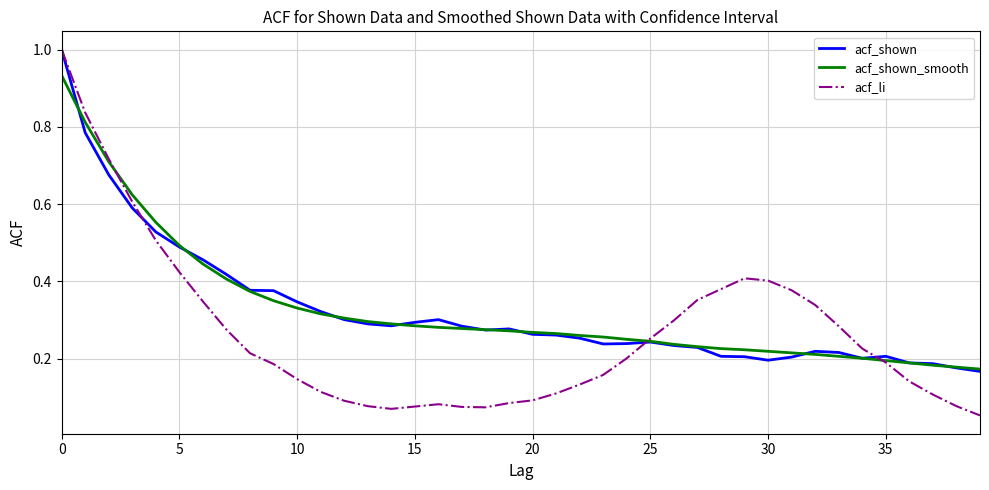

What is the greatest value displayed?

1.0